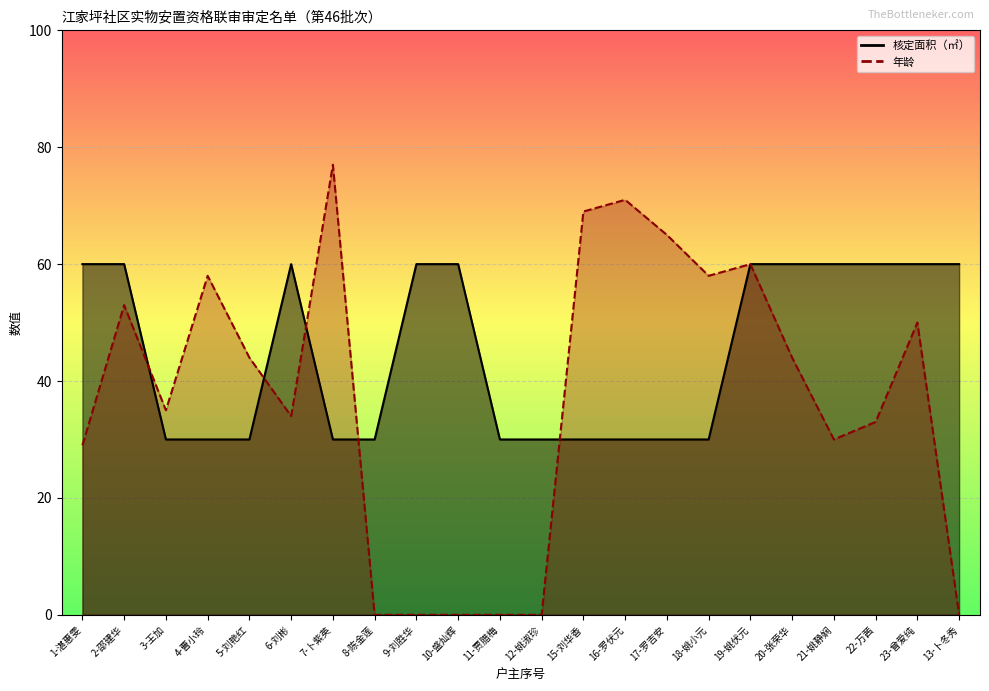

Between 17-罗吉安 and 20-张荣华, which is larger?

20-张荣华